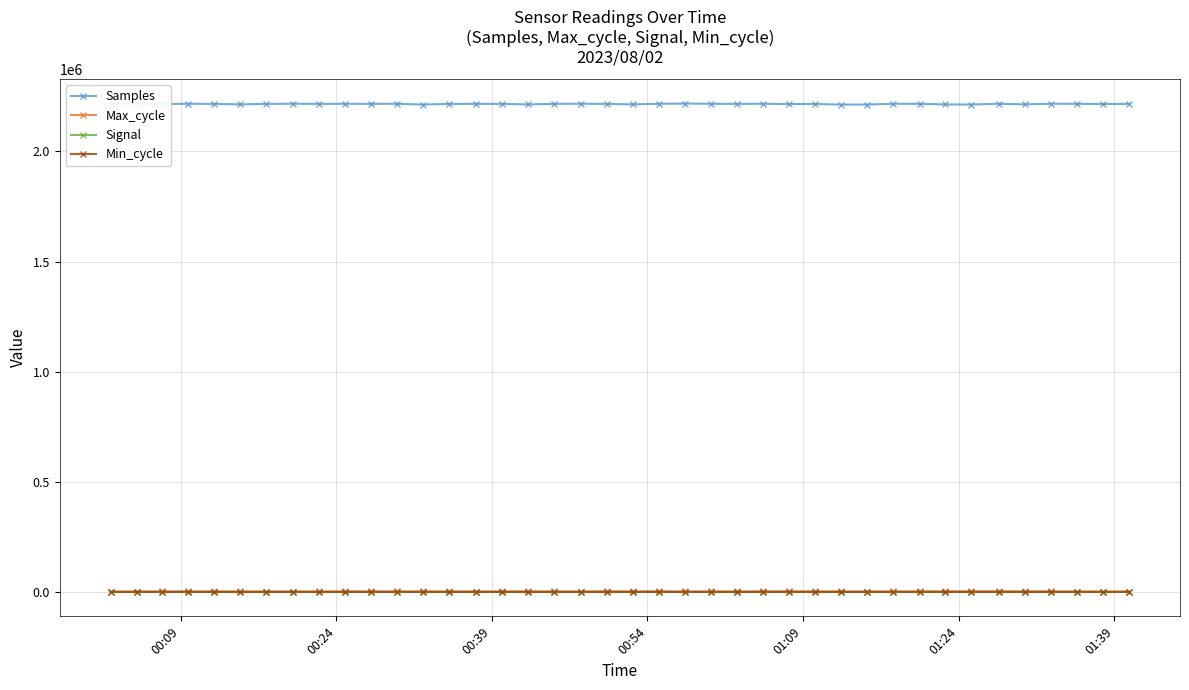

At how many categories does at least one series exceed 1582044?

40